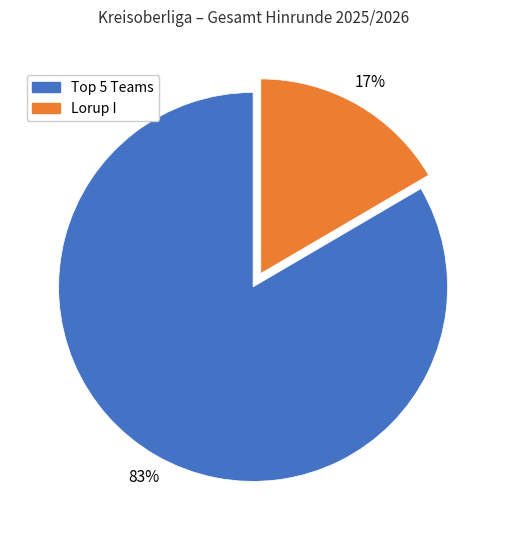

The Lorup I slice represents 32% of the pie. True or false?

False